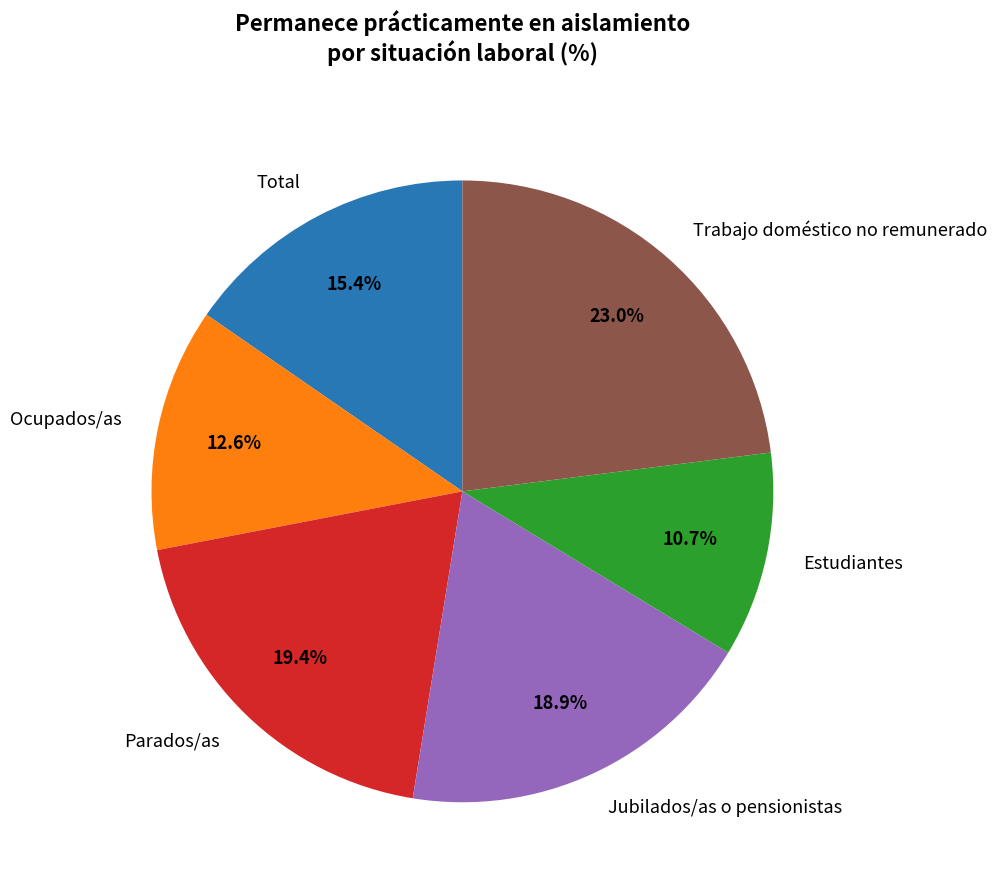

Is it true that Ocupados/as is 6% of the pie?

False